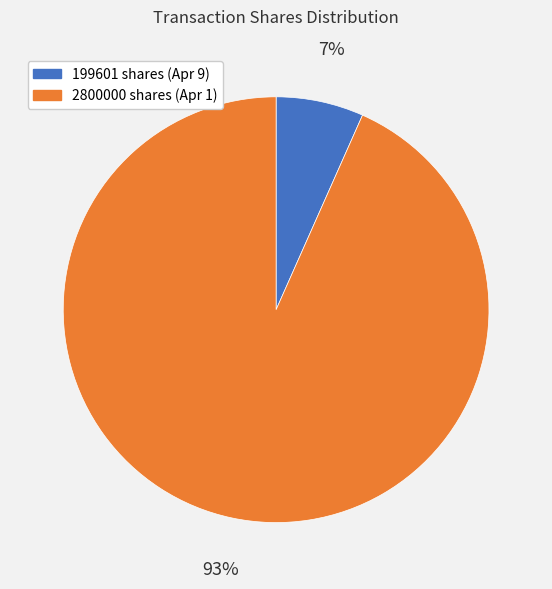

To the nearest percent, what portion does 2800000 represent?

93%